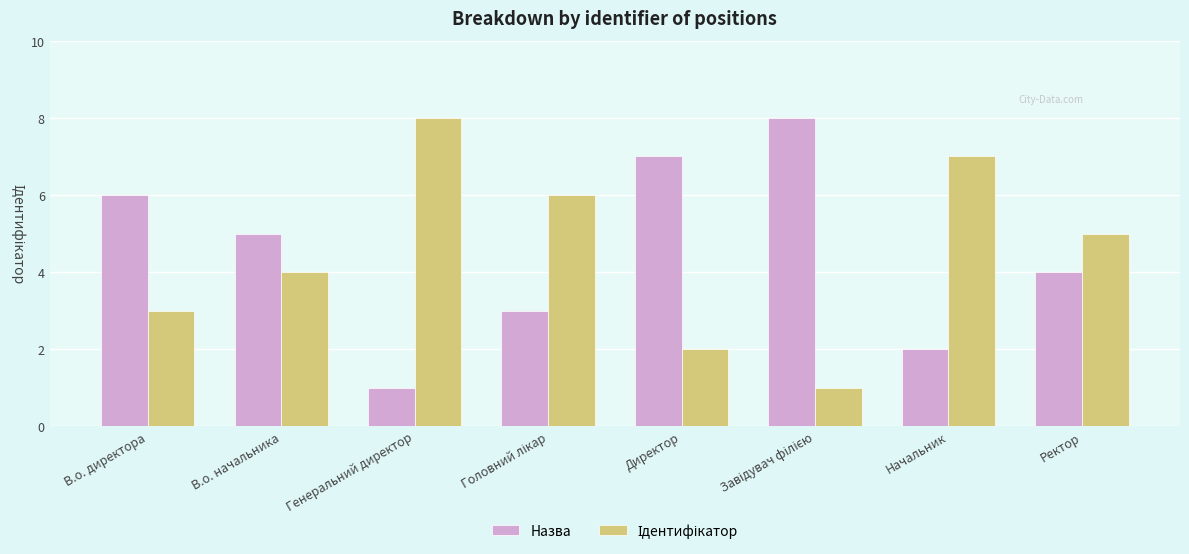

How many data points in Назва are less than 5?

4